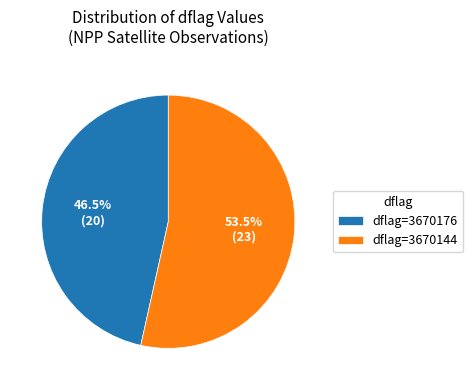

Count the number of slices in the pie.

2